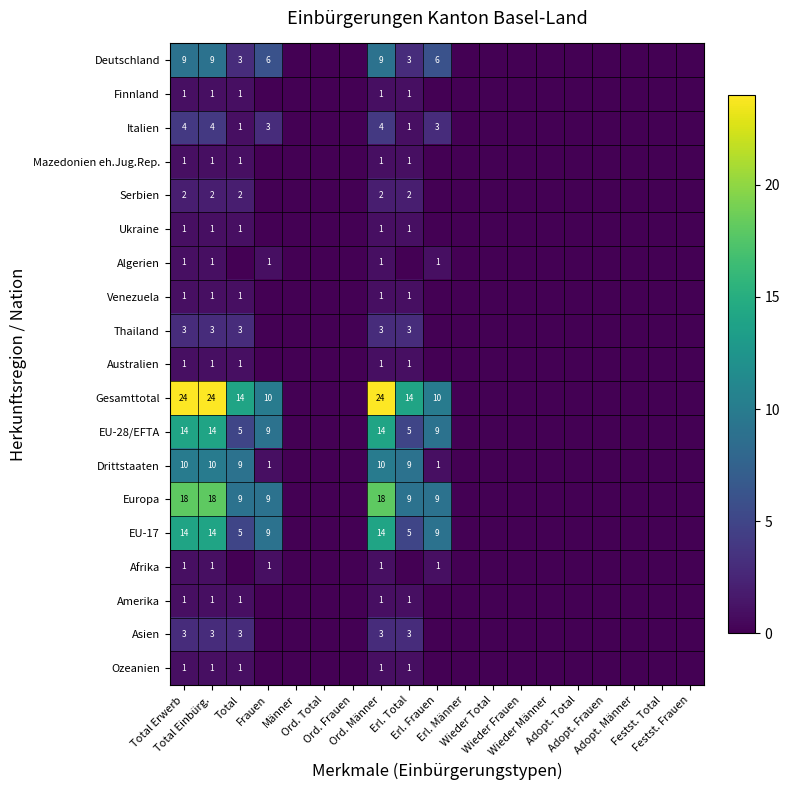

Between Wieder Frauen and Adopt. Total, which series saw the biggest shift?

Deutschland